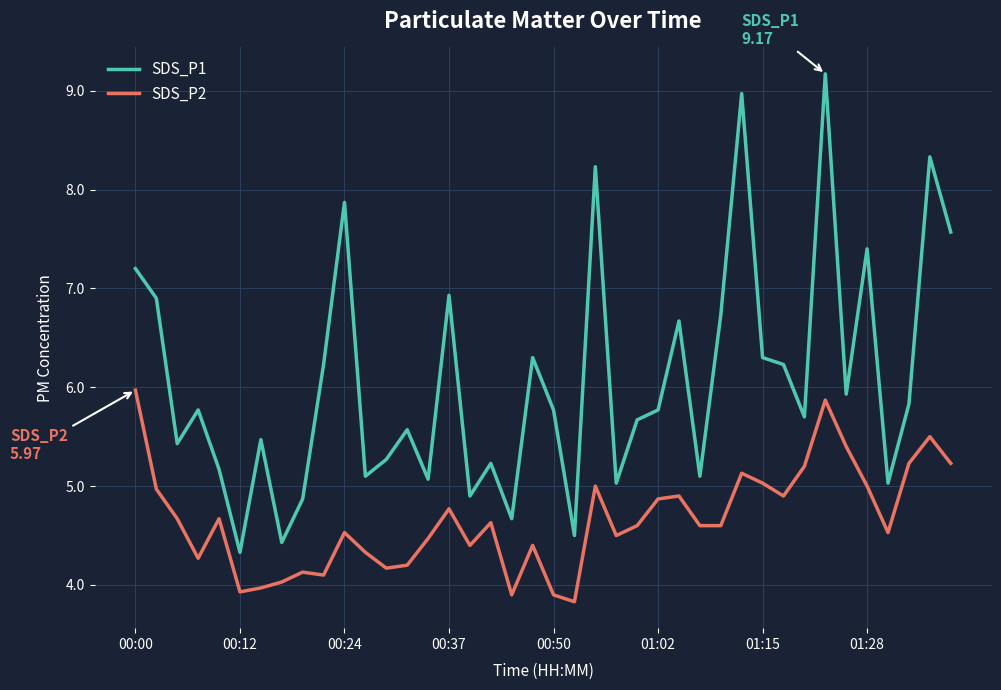

How many interior local valleys does the SDS_P1 series have?

13